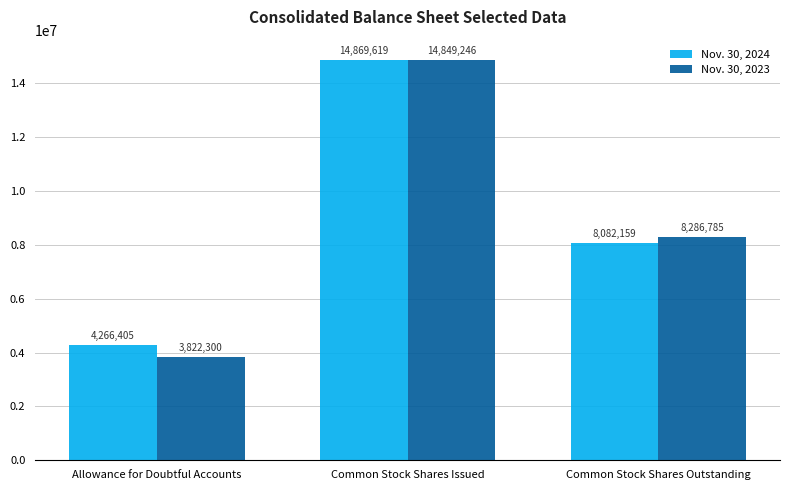

The Nov. 30, 2023 series shows 3822300 at Allowance for Doubtful Accounts. True or false?

True